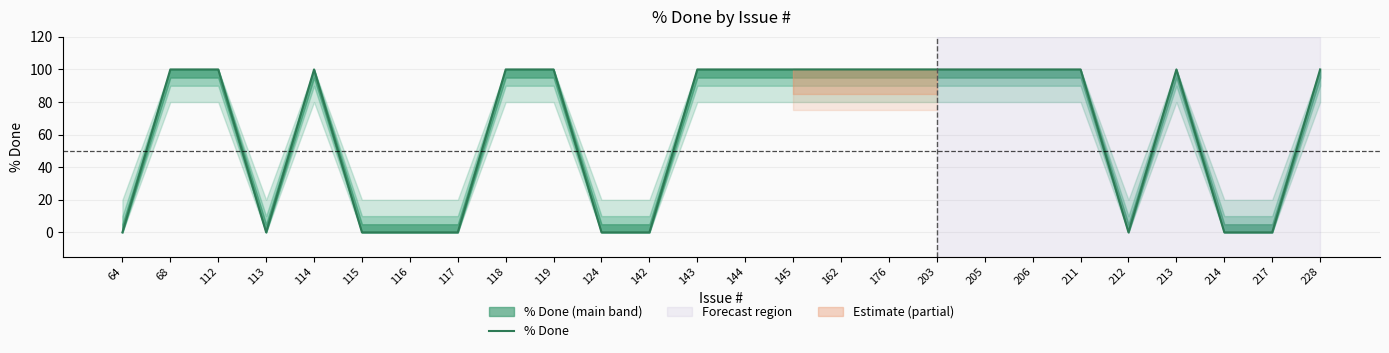

Reading left to right, extract all data points from this chart.

64=0	68=100	112=100	113=0	114=100	115=0	116=0	117=0	118=100	119=100	124=0	142=0	143=100	144=100	145=100	162=100	176=100	203=100	205=100	206=100	211=100	212=0	213=100	214=0	217=0	228=100